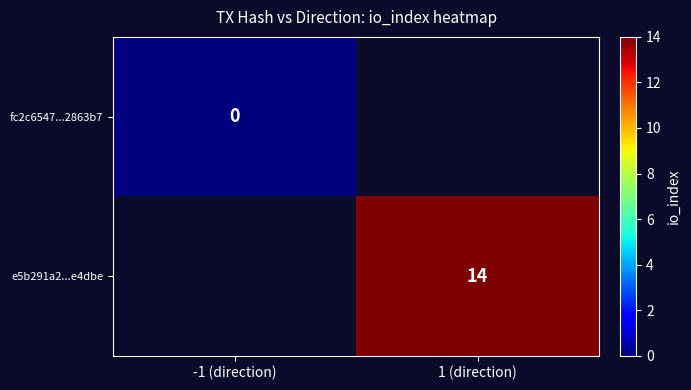

Is the value of e5b291a2...e4dbe at 1 (direction) greater than the value of fc2c6547...2863b7 at -1 (direction)?

Yes